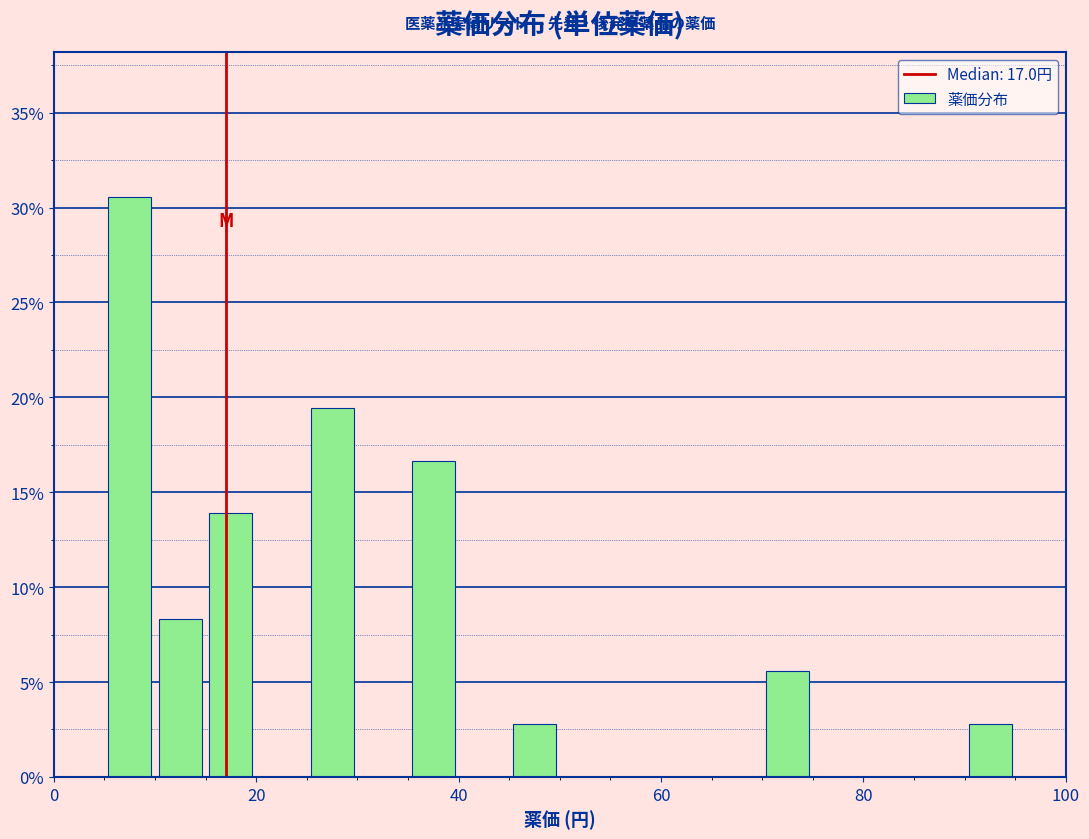

Around what value on the x-axis is the tallest bar? Give the approximate position of its centre, as read against the axis.

8